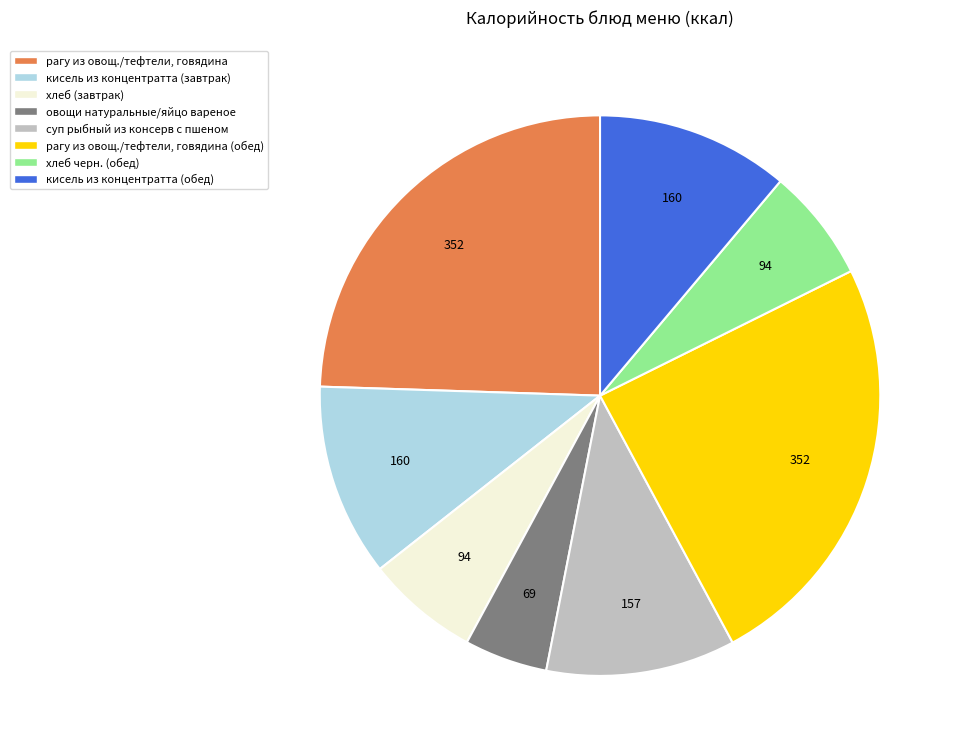

Is there any slice that represents more than half of the pie?

No